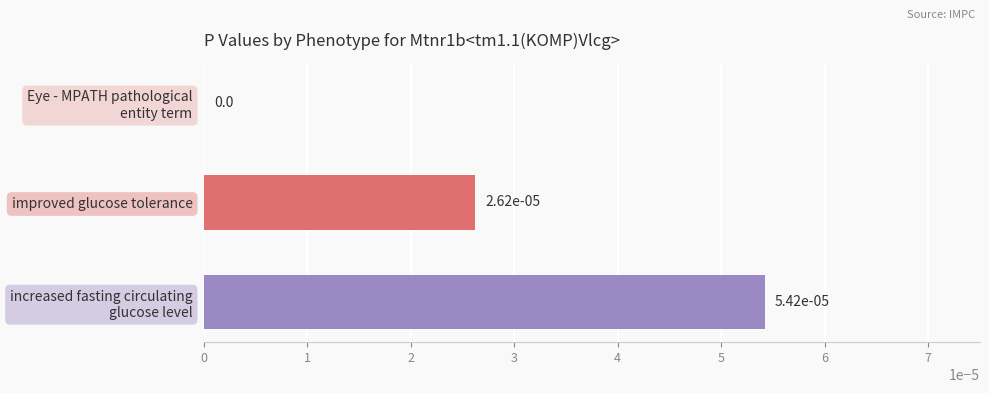

How many data points does each series have?

3